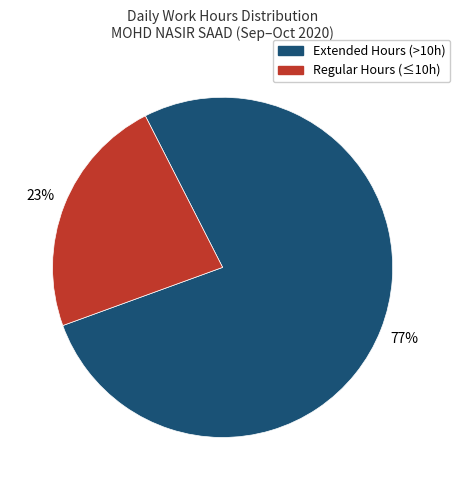

To the nearest percent, what is the average slice percentage?

50%